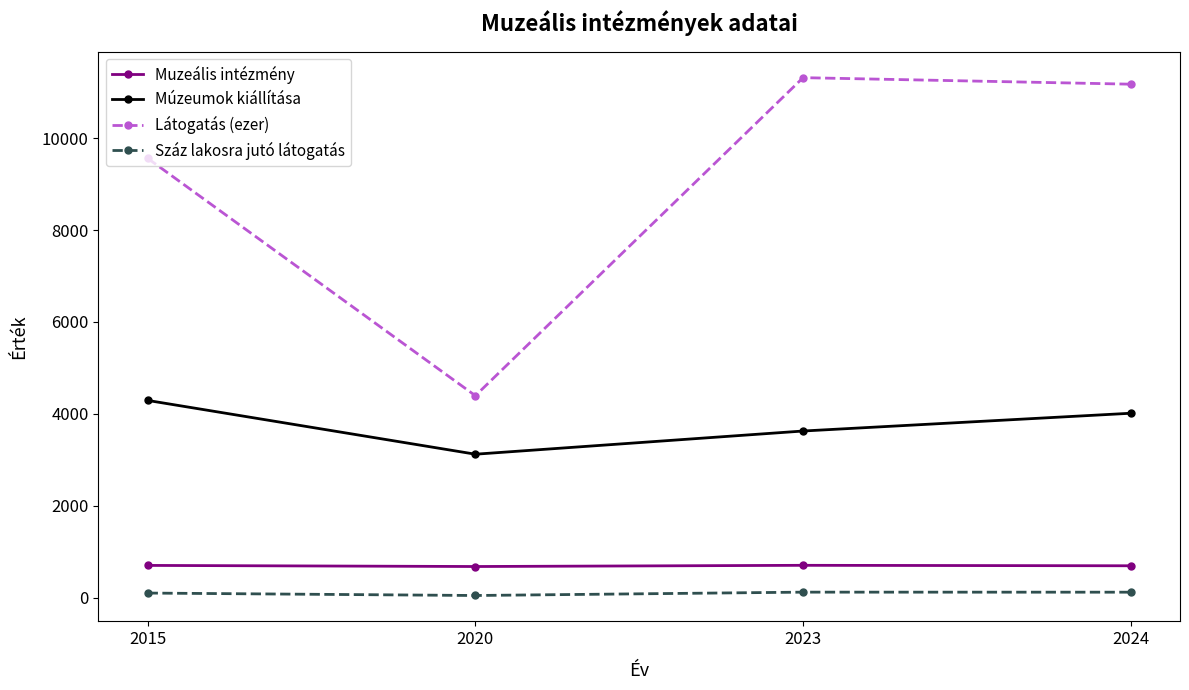

Read the Muzeális intézmény value at 2024.

692